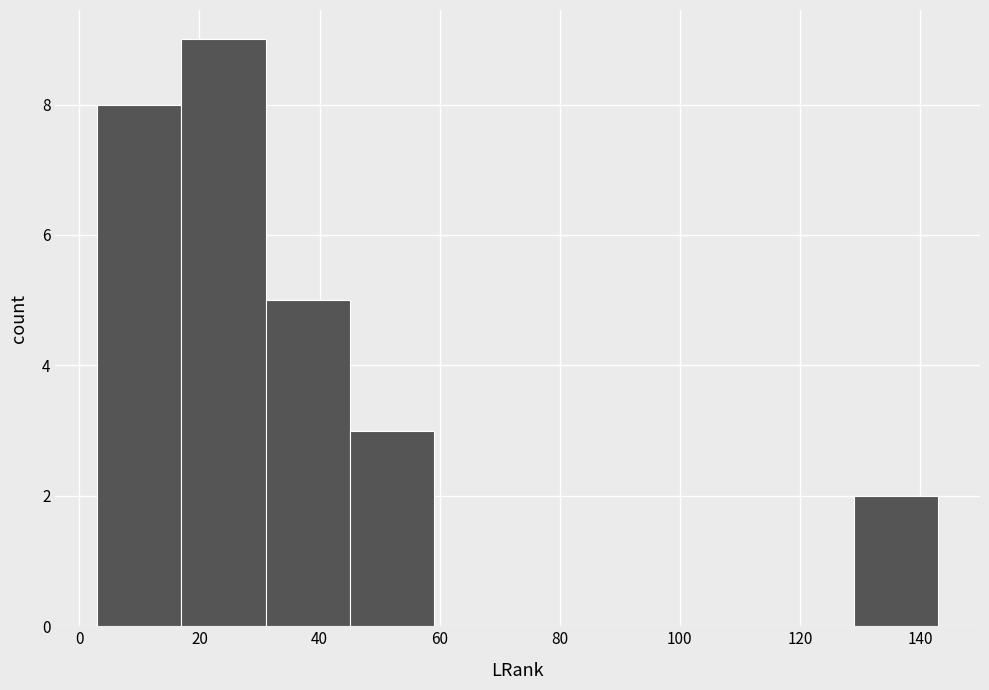

Which range on the x-axis has the tallest bar?

17 to 31